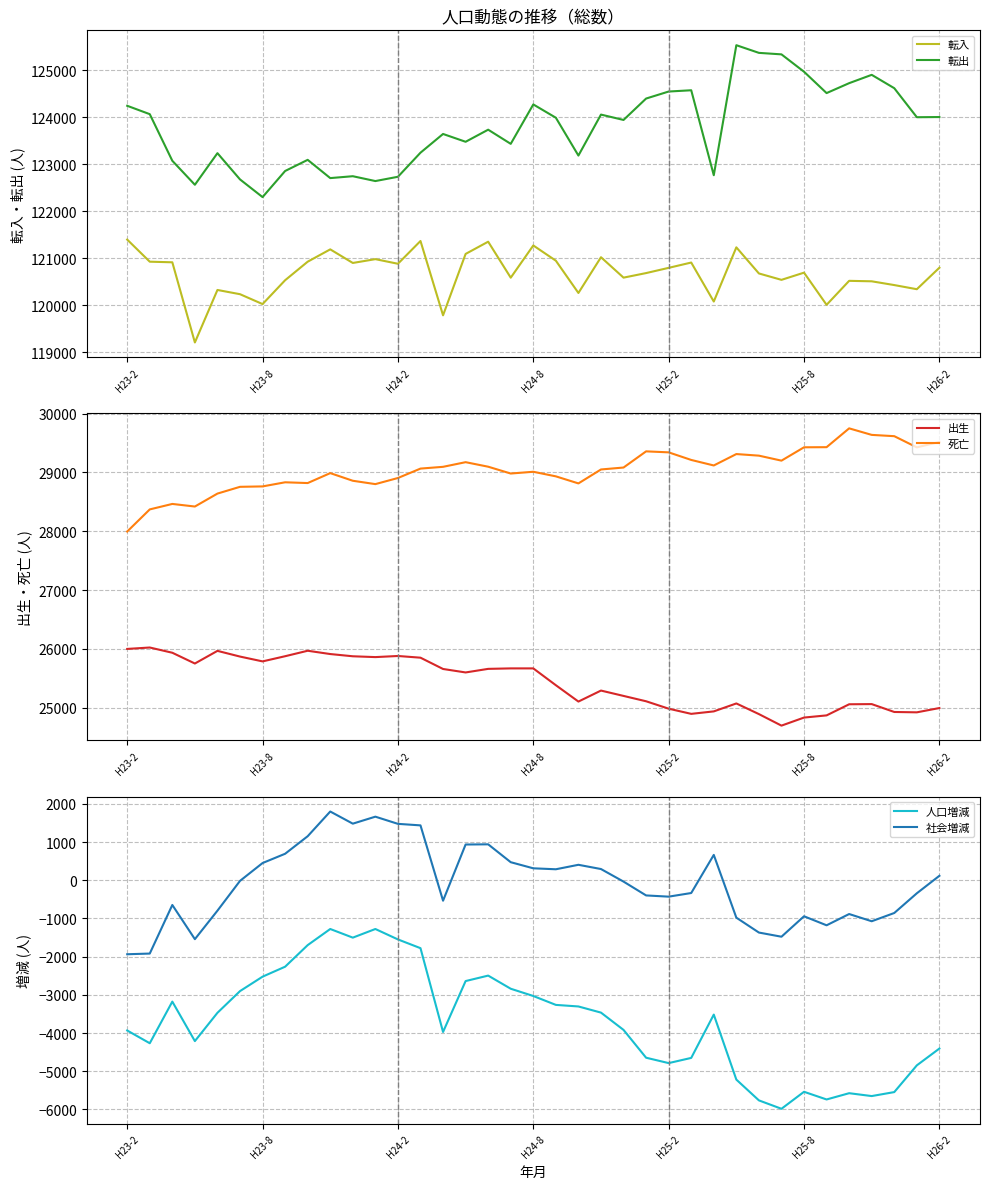

What is the maximum value shown in the chart?

125528